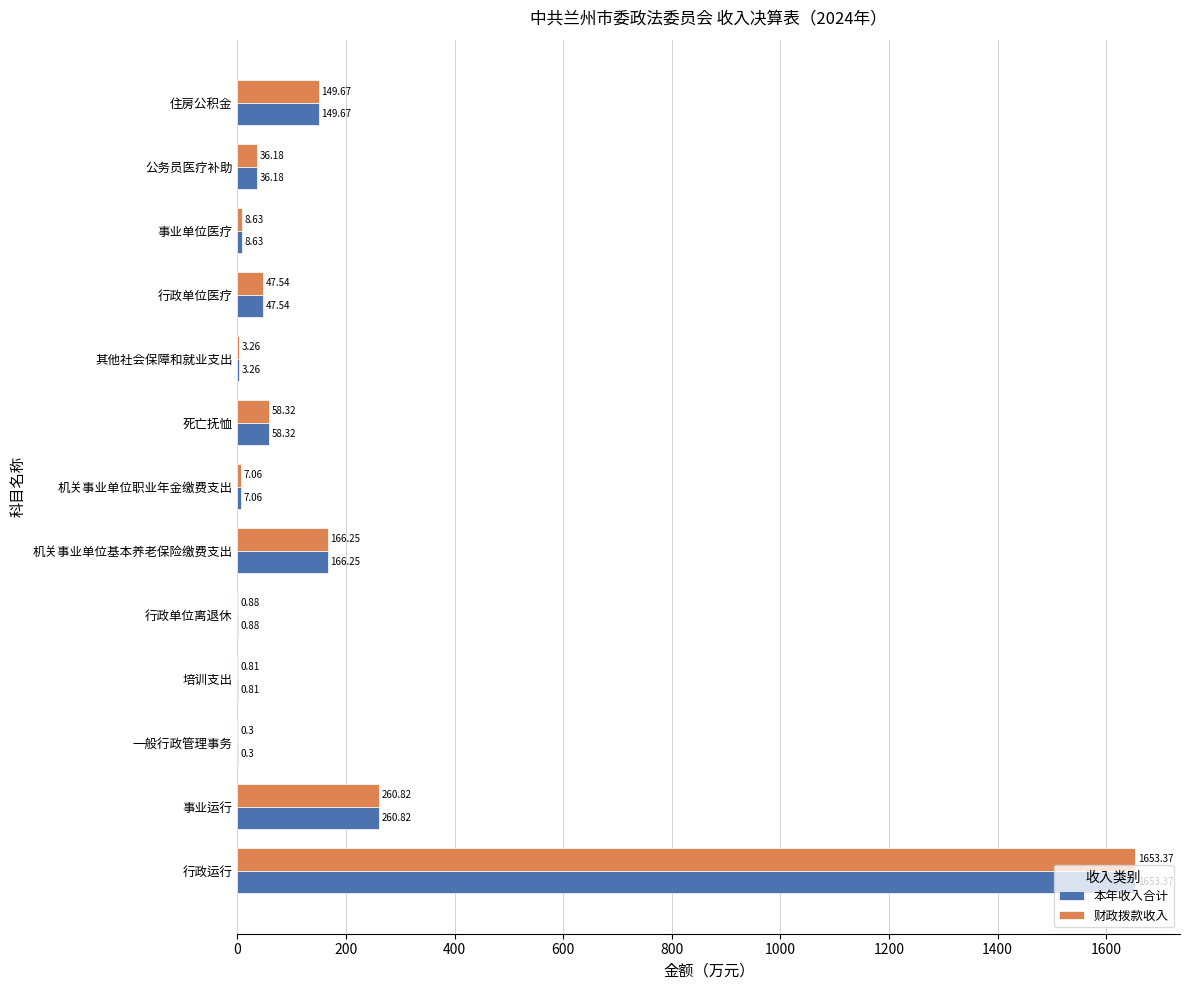

Which label corresponds to the largest value in the chart?

行政运行